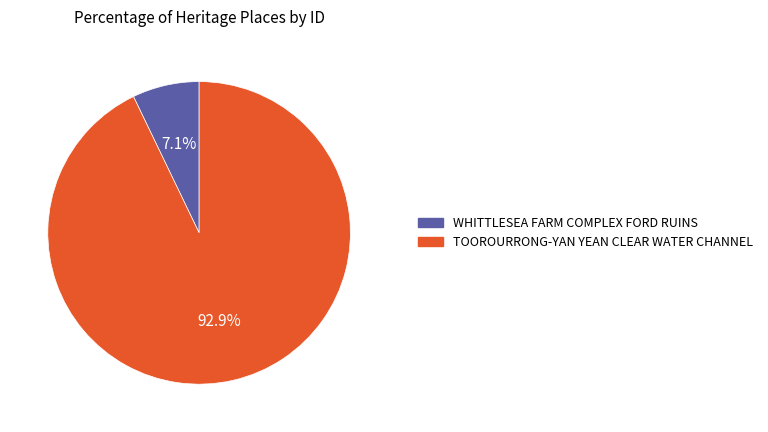

Which category has the smallest portion of the pie?

WHITTLESEA FARM COMPLEX FORD RUINS